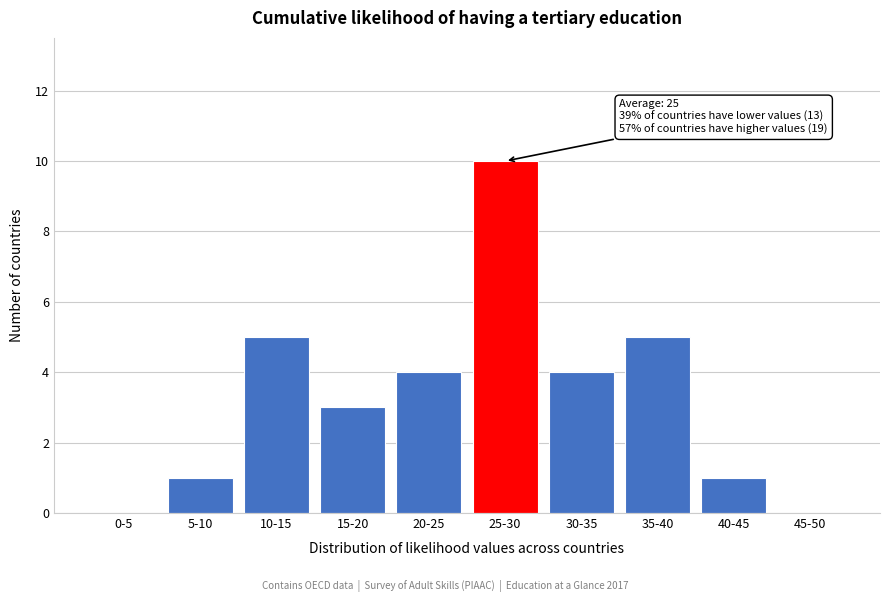

Reading left to right, extract all data points from this chart.

0-5=0	5-10=1	10-15=5	15-20=3	20-25=4	25-30=10	30-35=4	35-40=5	40-45=1	45-50=0